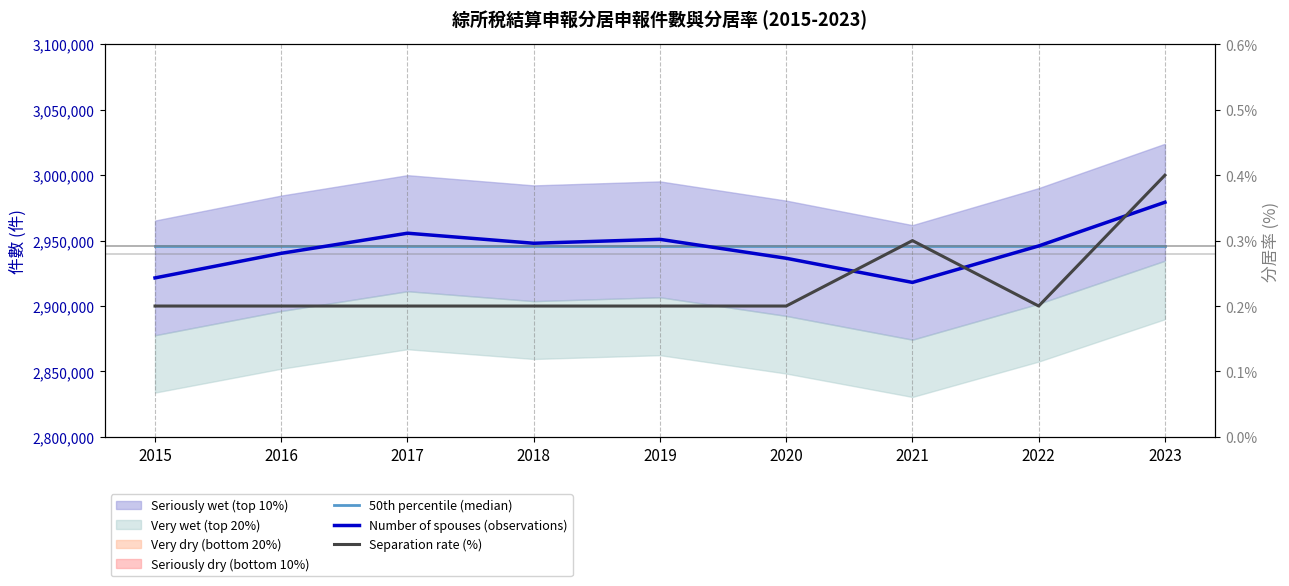

True or false: Separation rate (%) and 50th percentile (median) intersect in this chart.

False